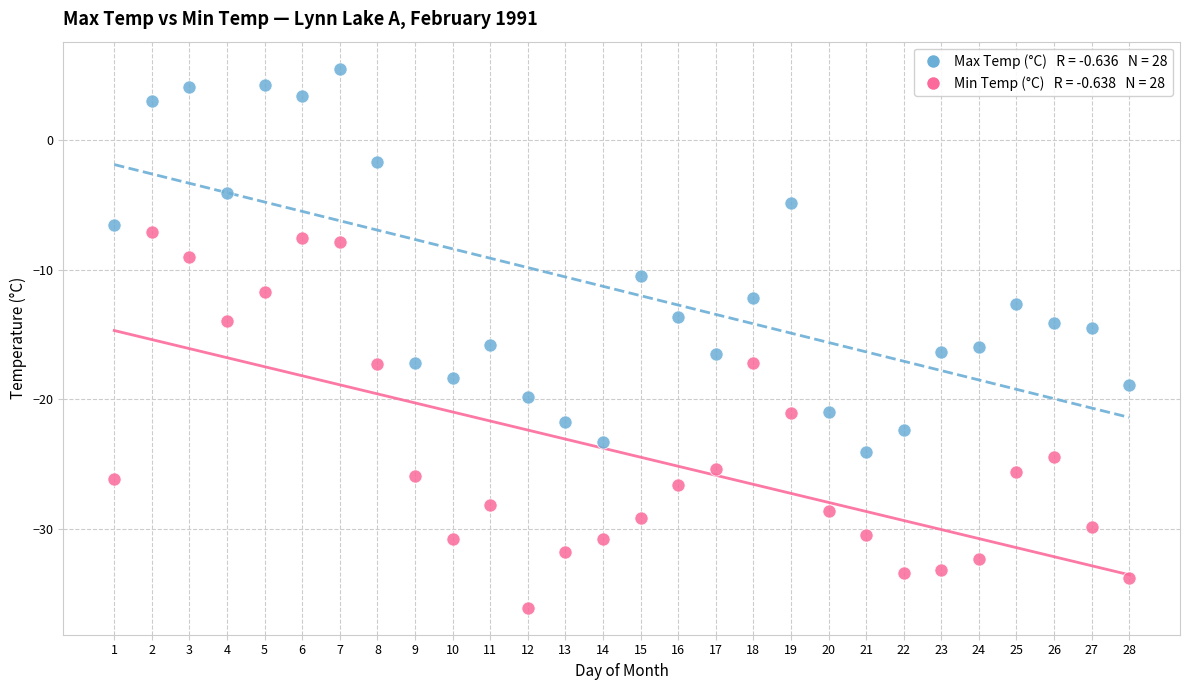

Across all data points, what is the range of Y values (max minus min)?

41.6